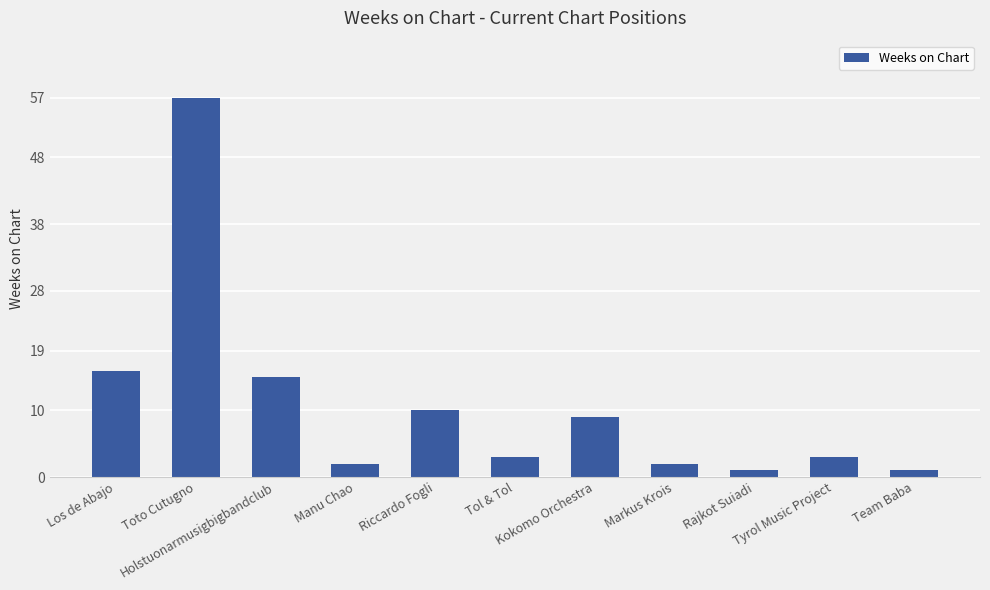

What is the label of the 10th bar from the left?

Tyrol Music Project